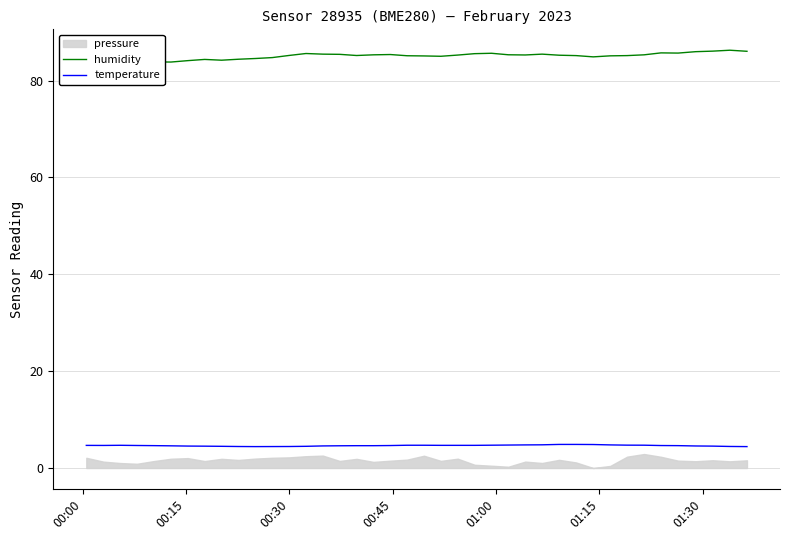

Does the chart display data point markers on the line(s)?

No